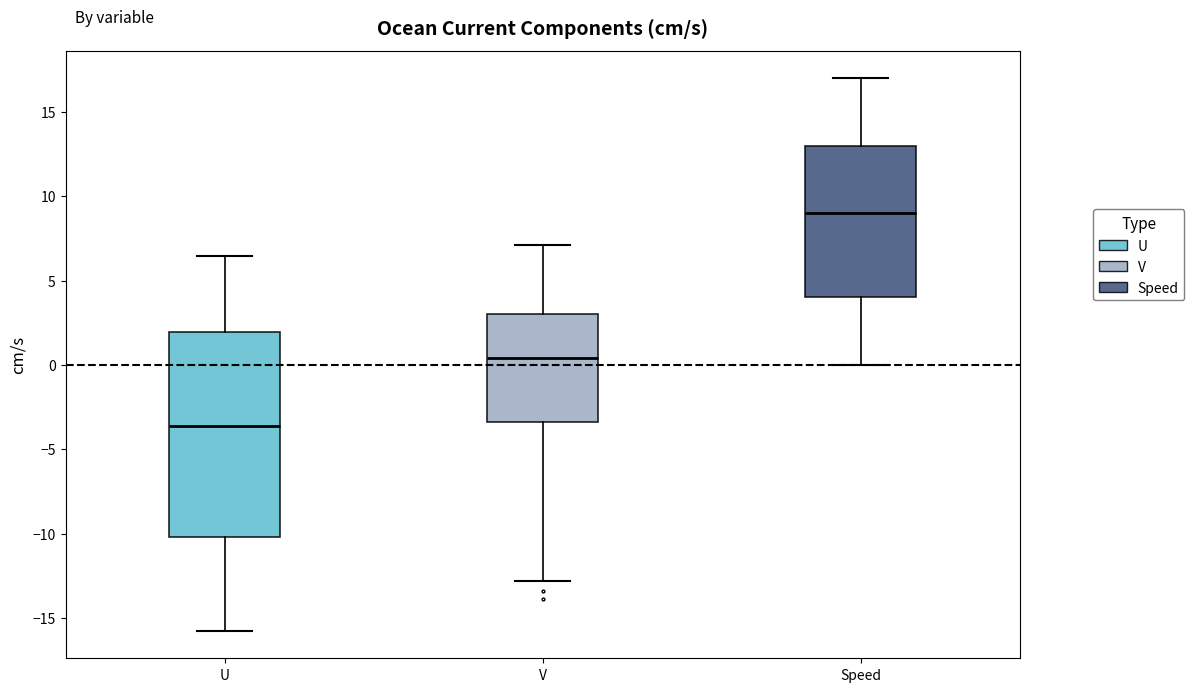

Which box is the tallest, from its lower edge to its upper edge?

U